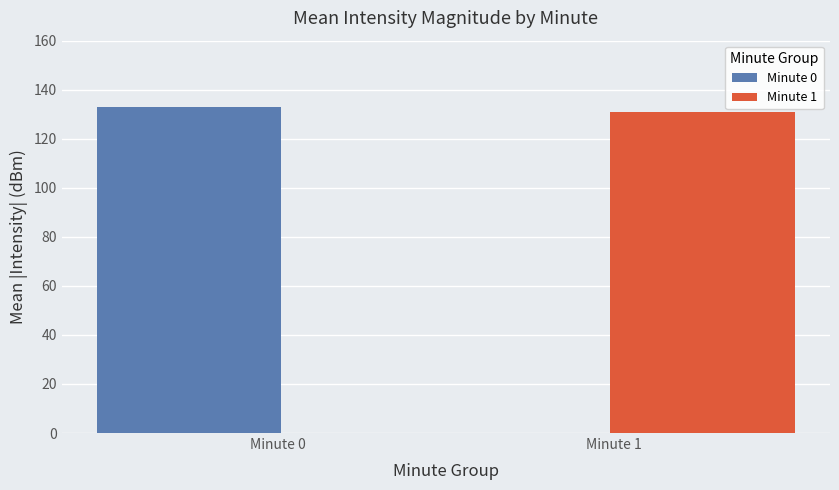

Is it true that Minute 1 equals 0.0 at Minute 0?

True